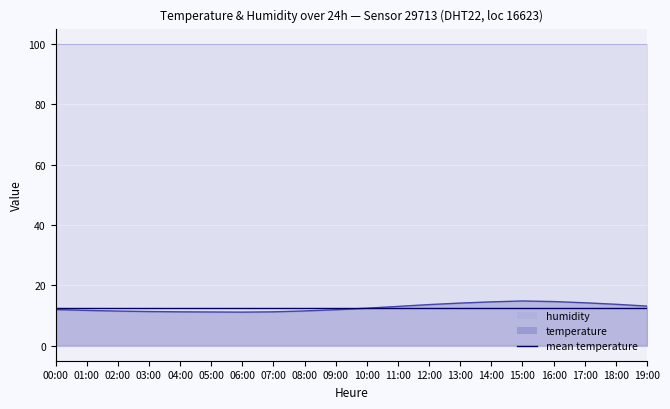

What is the change in value from 05:00 to 18:00?

+2.5